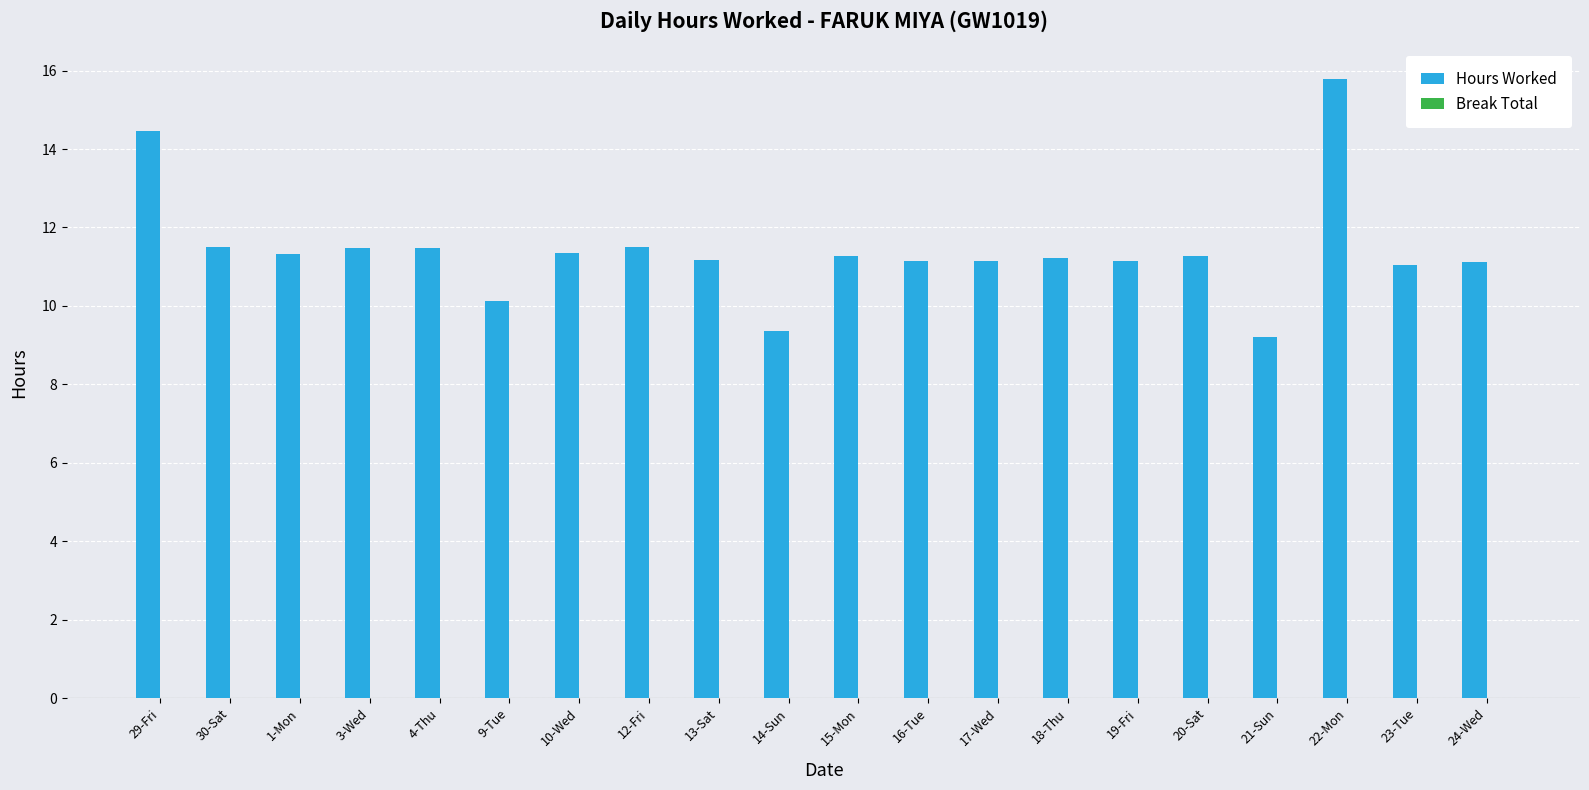

Read the value at 19-Fri.

11.1